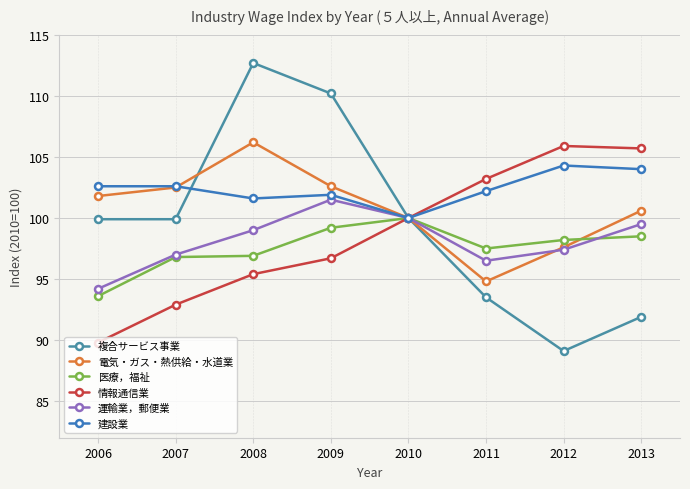

Between which two adjacent categories do 運輸業，郵便業 and 医療，福祉 first intersect?

2012 and 2013